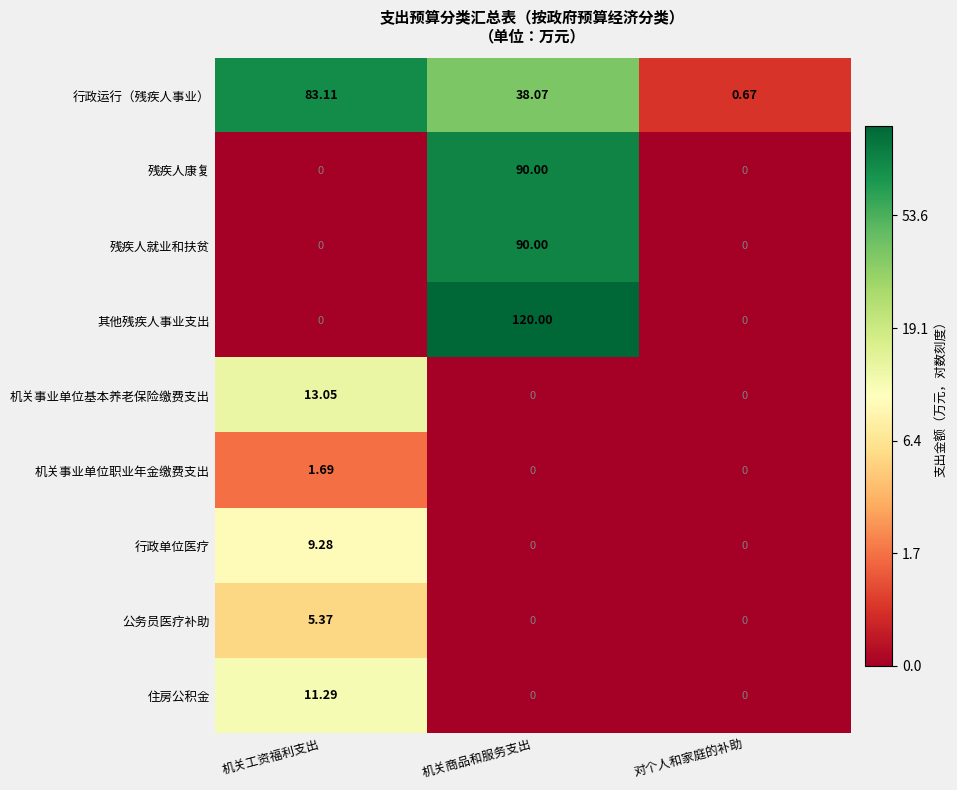

Which category has the highest value across all series?

机关商品和服务支出